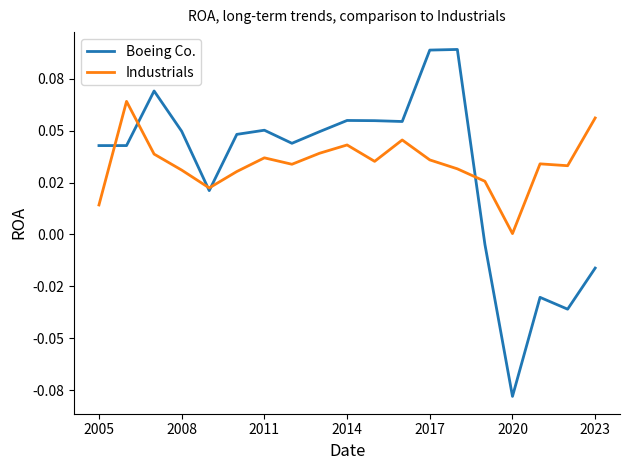

Reading right to left, extract all data points from this chart.

Boeing Co.: -0.0	-0.0	-0.0	-0.1	-0.0	0.1	0.1	0.1	0.1	0.1	0.0	0.0	0.1	0.0	0.0	0.0	0.1	0.0	0.0
Industrials: 0.1	0.0	0.0	0.0	0.0	0.0	0.0	0.0	0.0	0.0	0.0	0.0	0.0	0.0	0.0	0.0	0.0	0.1	0.0